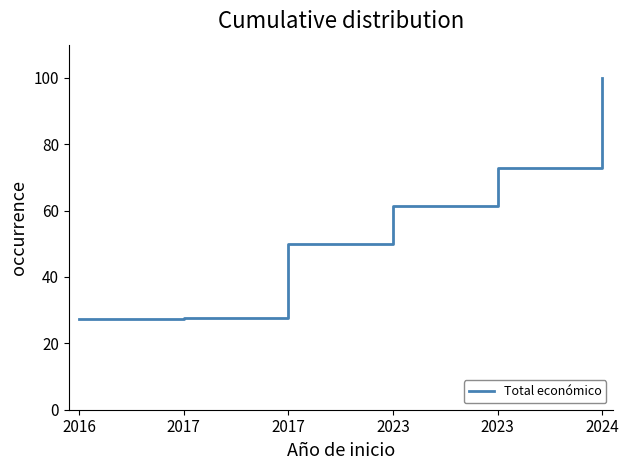

How many lines are shown in the chart?

1